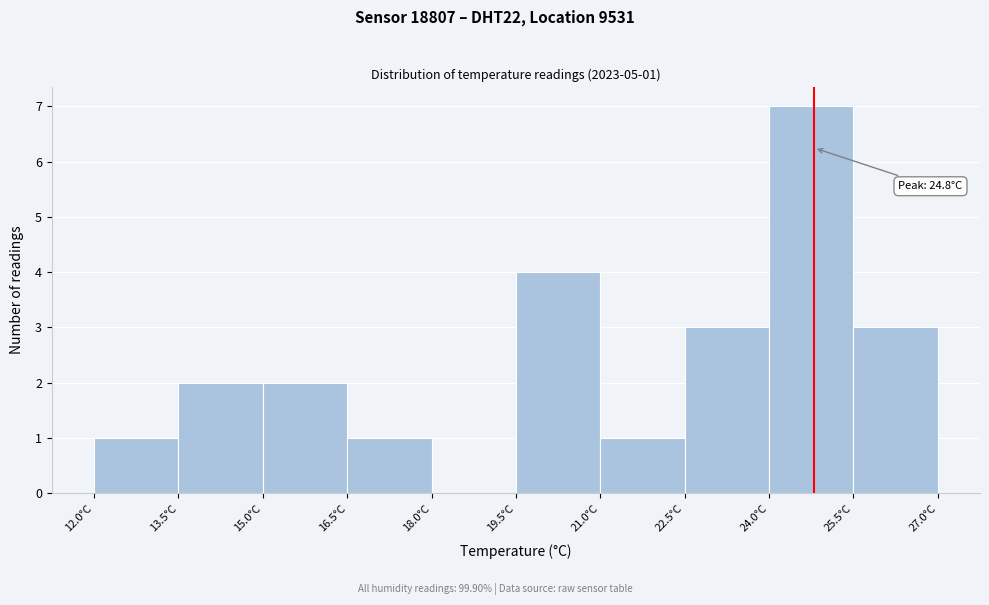

Over which range of the x-axis is the bar tallest?

24.0 to 25.5